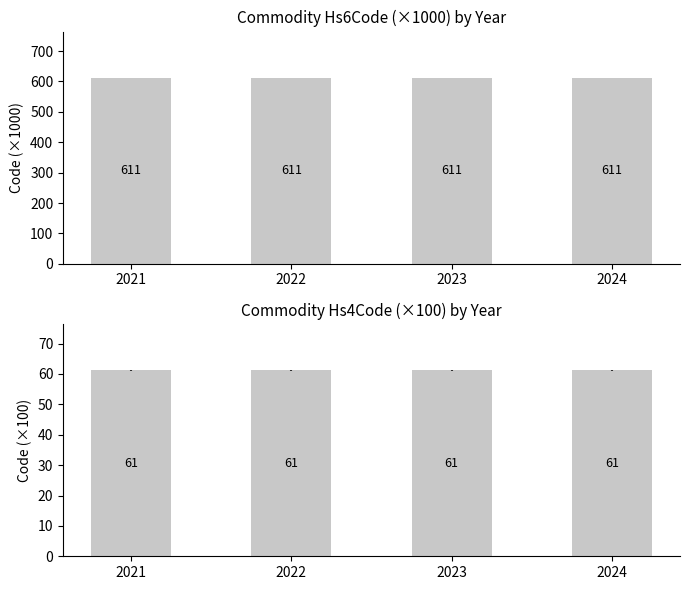

Count the Commodity_Hs6Code values in the range 611 to 612.

4